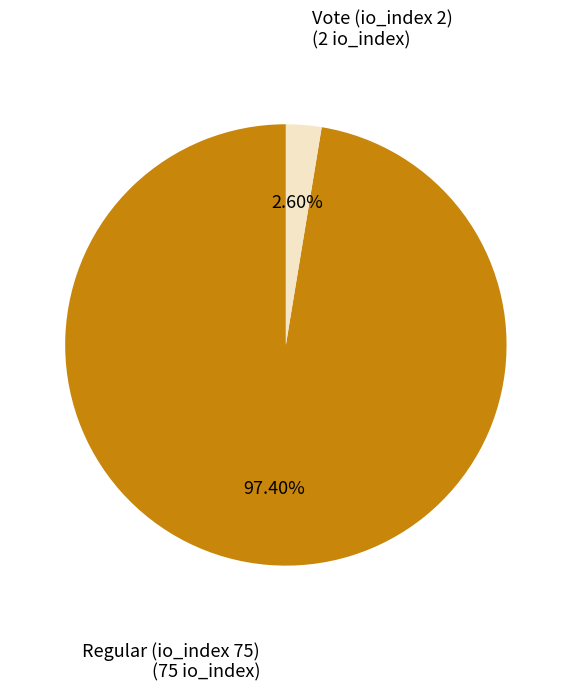

Count the number of slices in the pie.

2